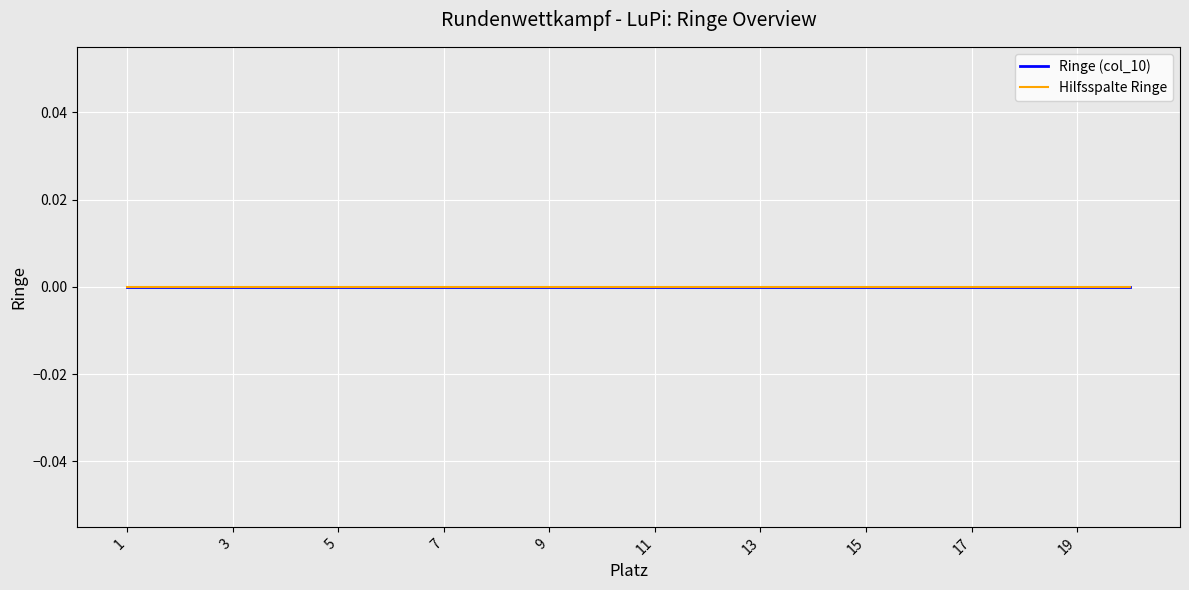

What is the value of the Platz (Verein) point at the 2nd from the left?

2